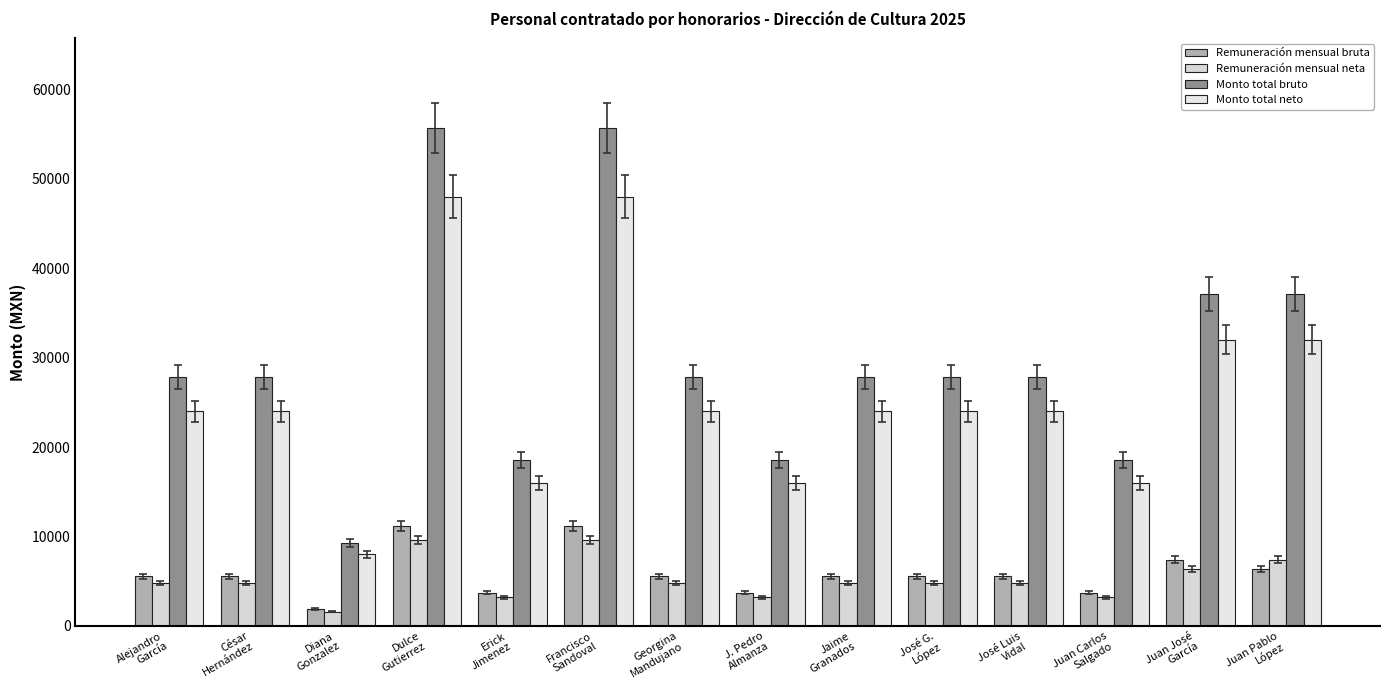

What are all the series names shown in the legend?

Remuneración mensual bruta, Remuneración mensual neta, Monto total bruto, Monto total neto